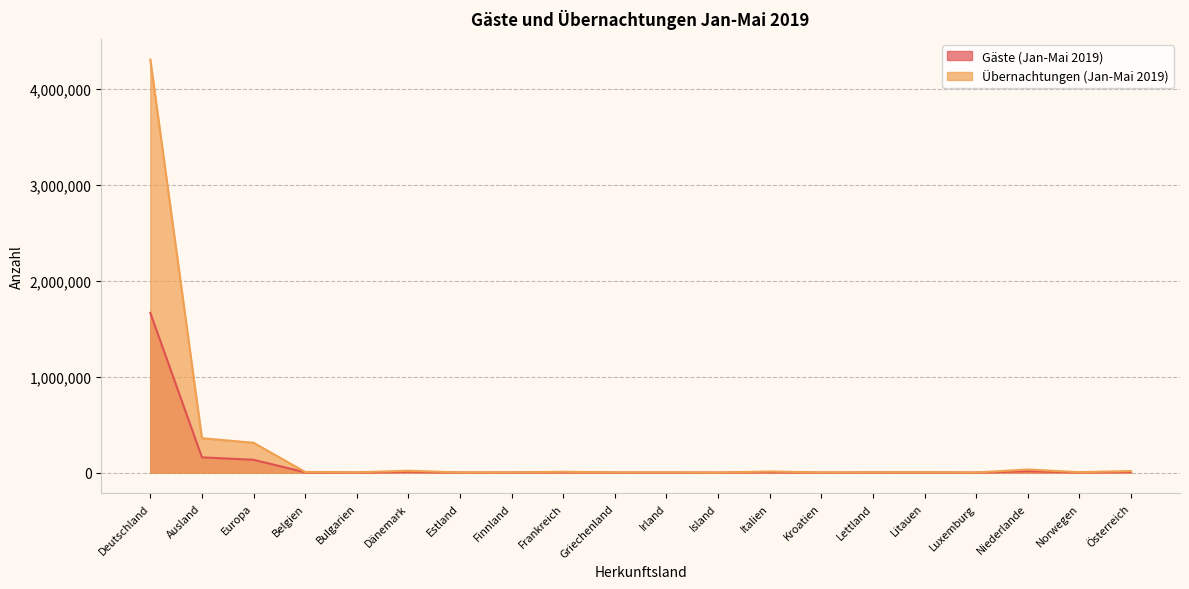

What is the spread (max minus min) of values at Italien?

6685